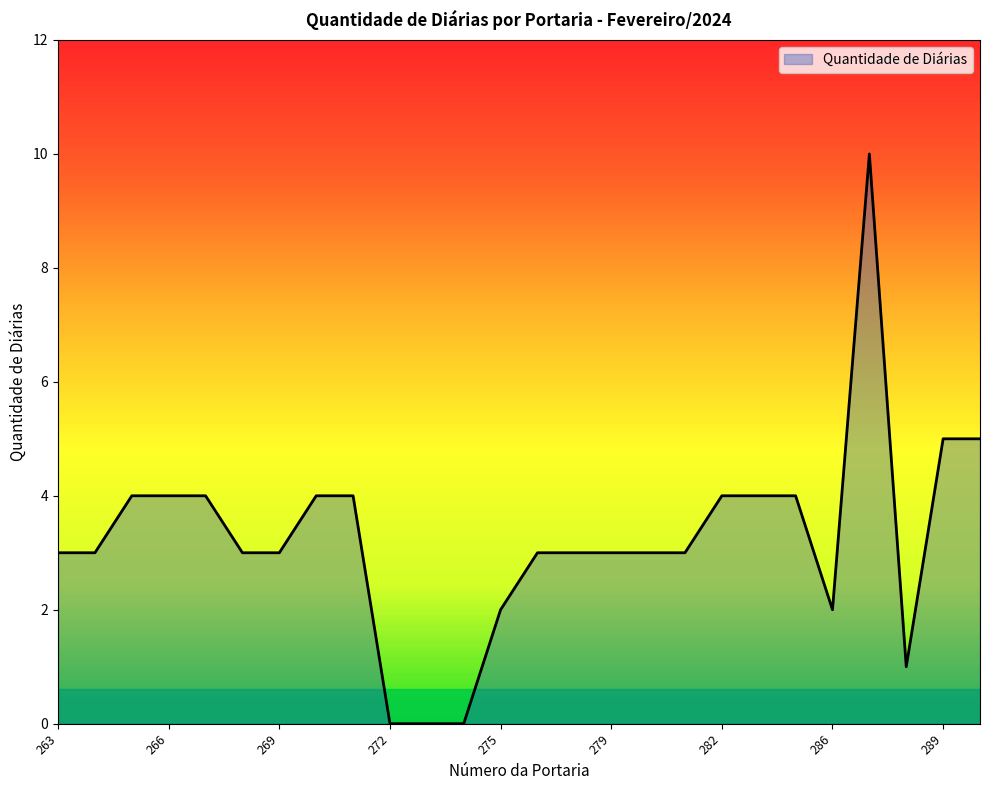

How many series are shown in this chart?

1